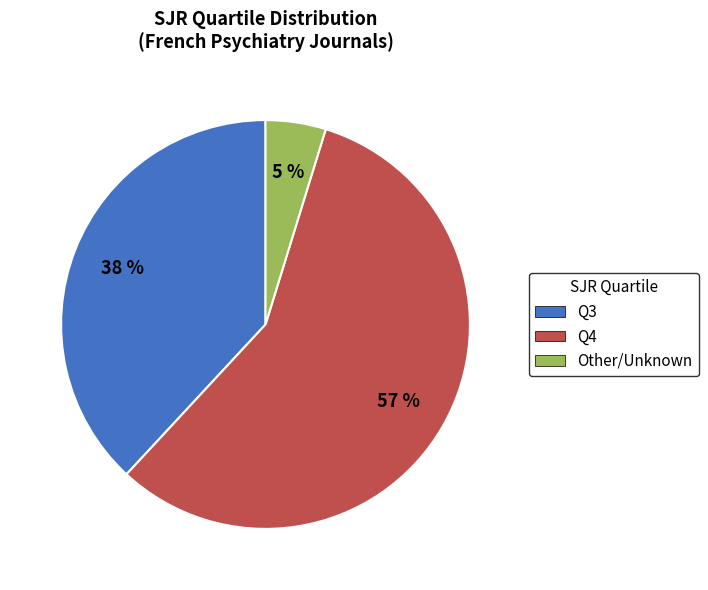

Does Q4 represent more than half of the total?

Yes